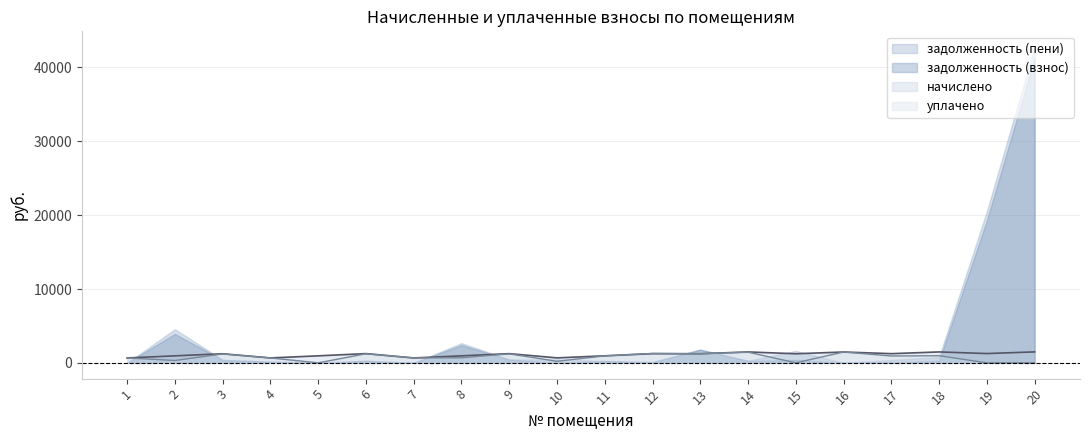

How many categories are shown in the chart?

20